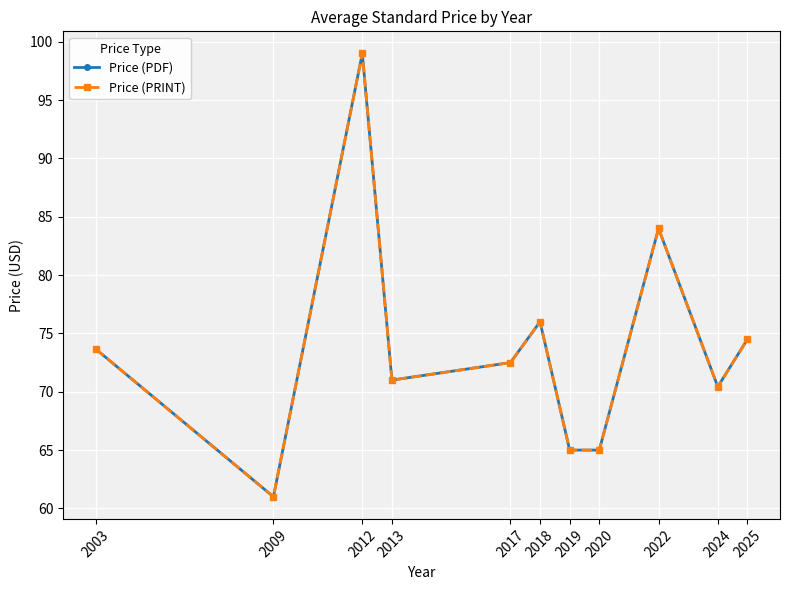

Where is Price (PDF) nearest to the value 80?

2018